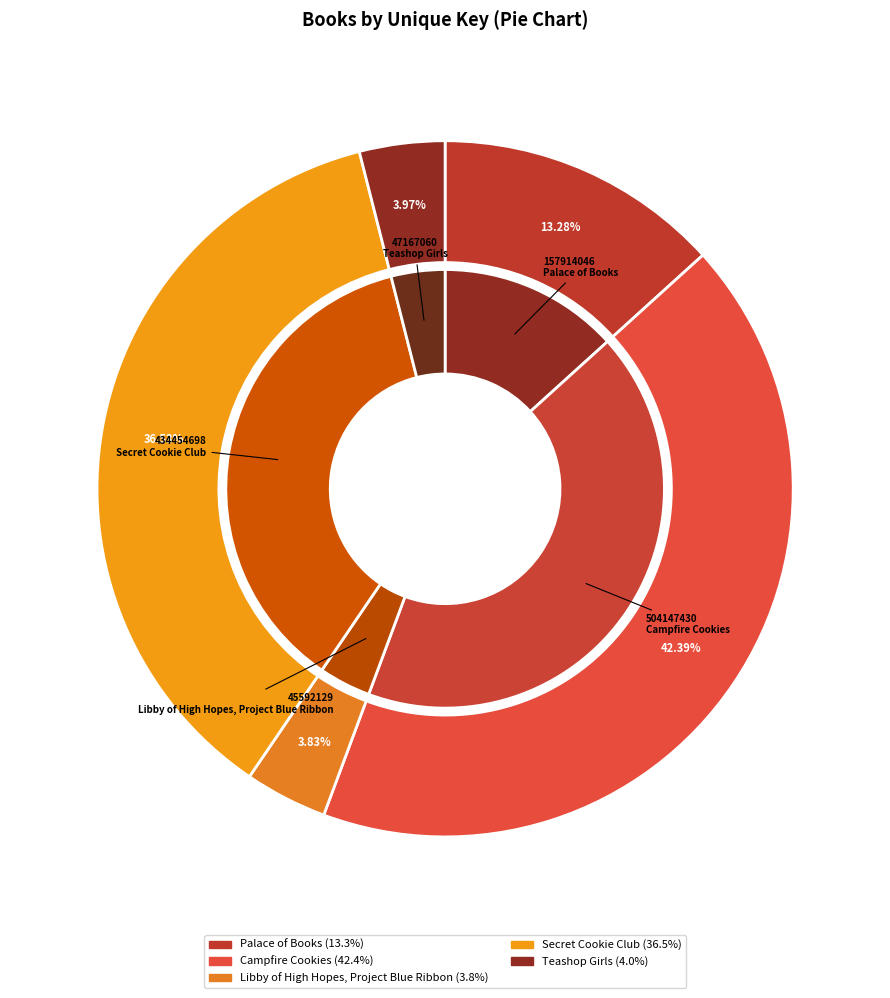

To the nearest percent, what percentage of the pie is Libby of High Hopes, Project Blue Ribbon?

4%